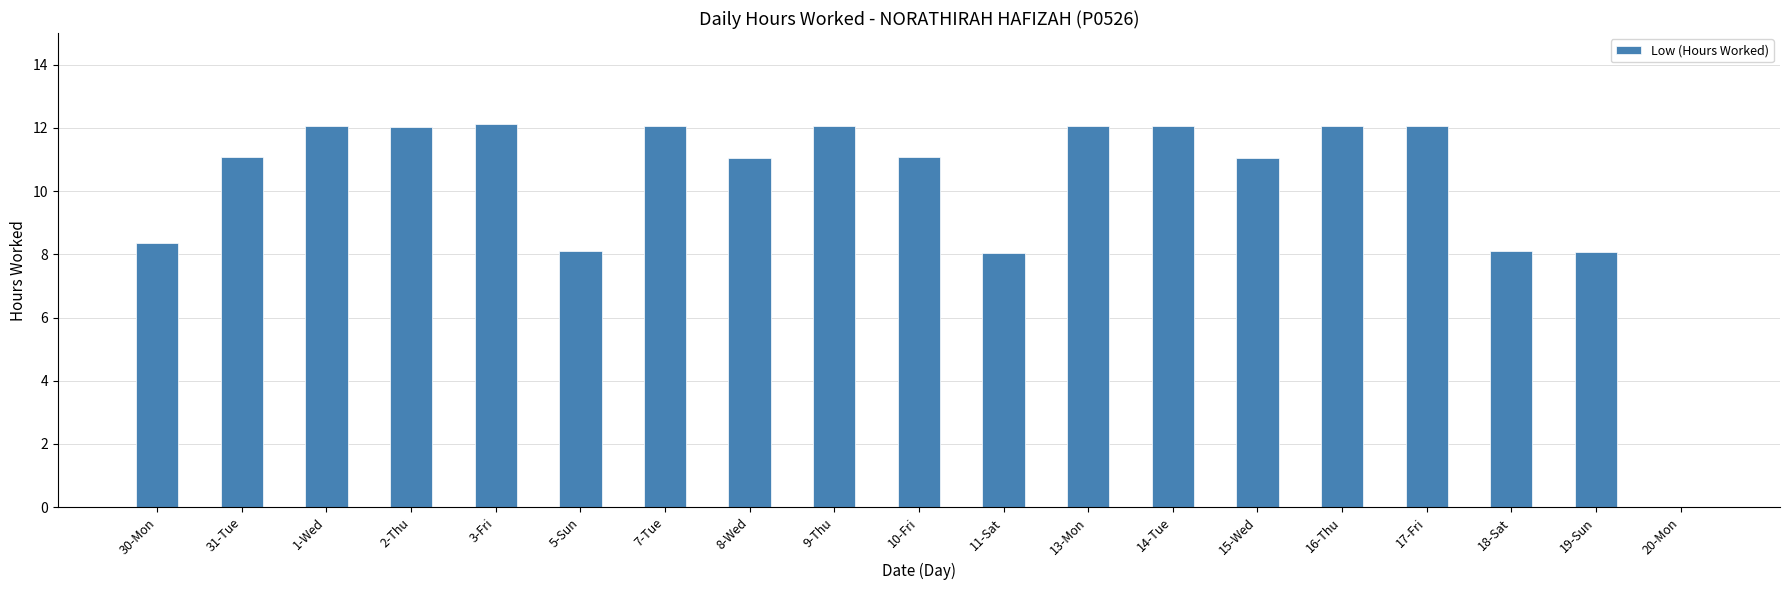

What is the greatest value displayed?

12.1